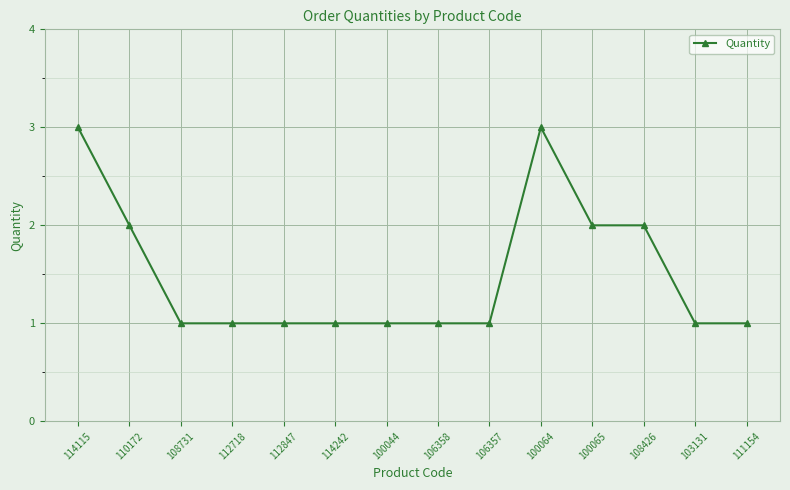

Reading left to right, what are all the values shown in this chart?

3	2	1	1	1	1	1	1	1	3	2	2	1	1